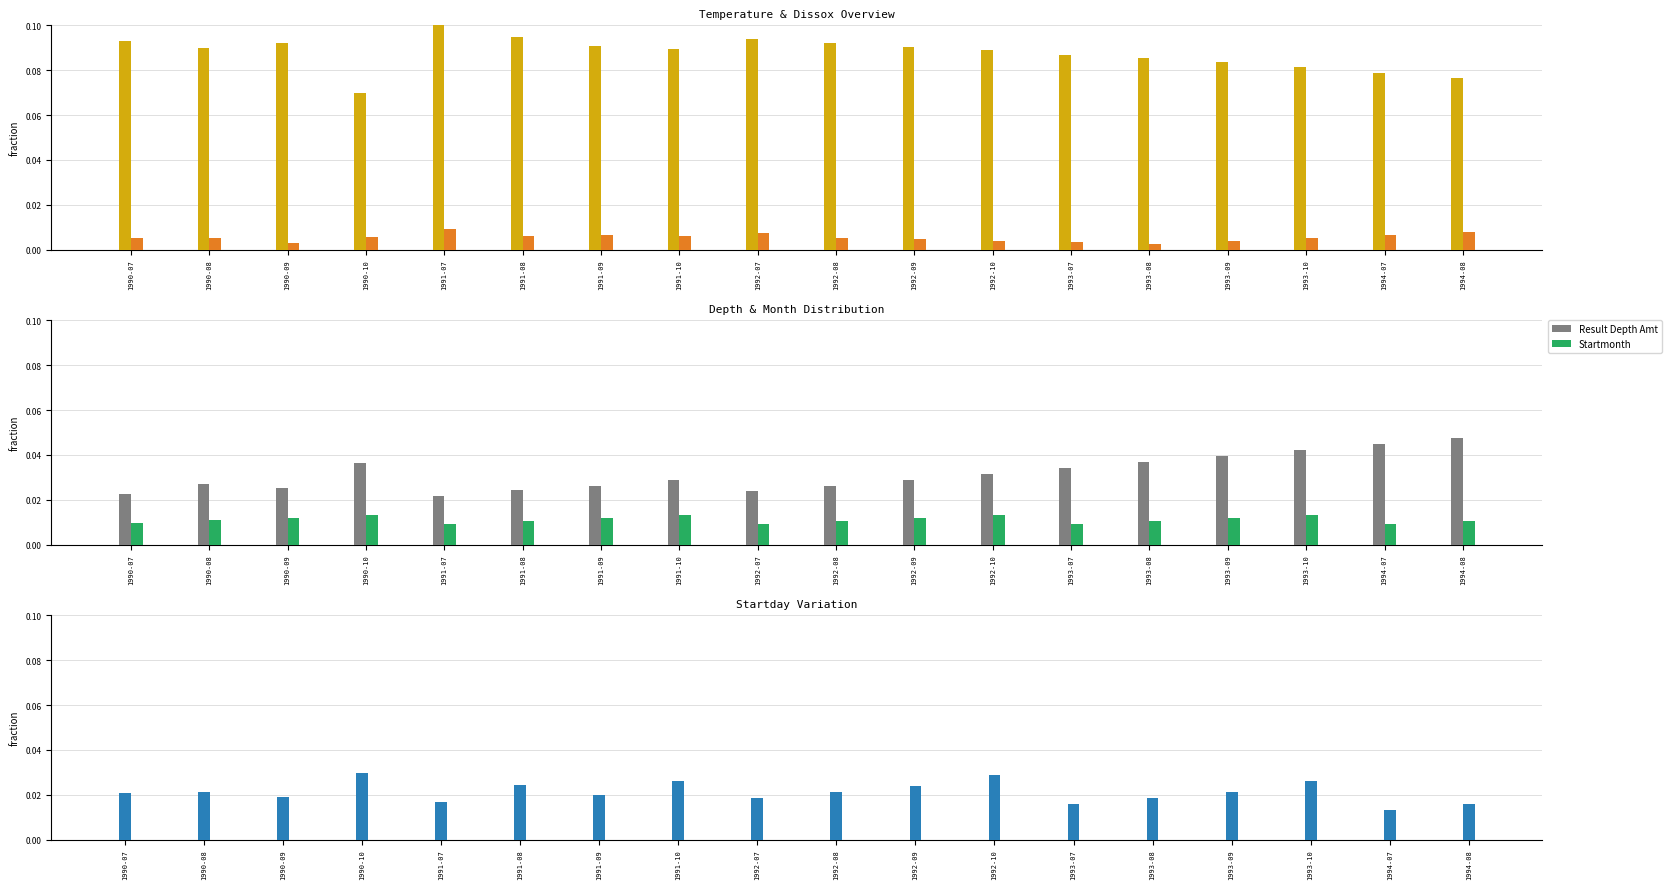

At which label does Dissox reach its minimum?

1993-08